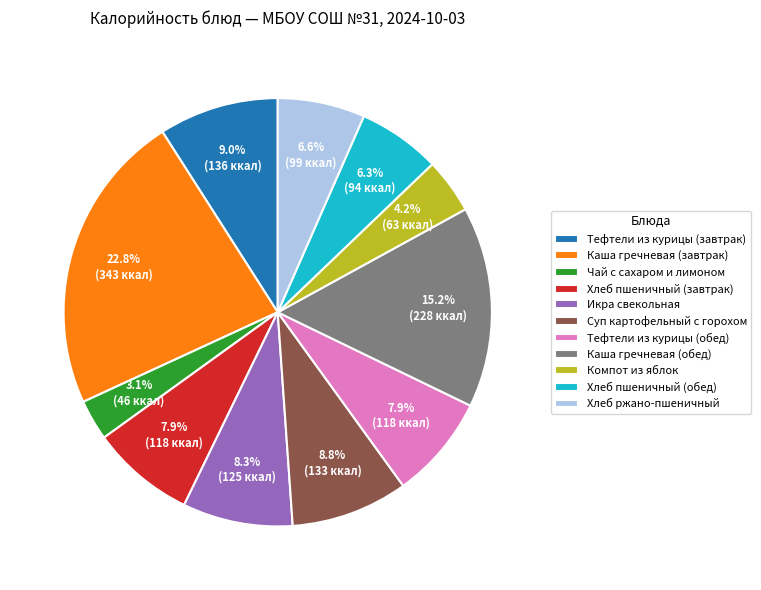

True or false: Хлеб пшеничный (завтрак) accounts for 8% of the total.

True